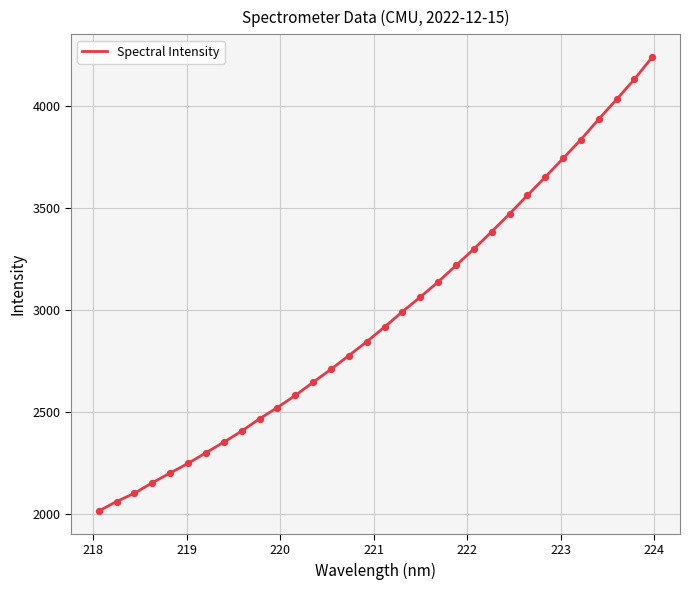

What is the minimum value shown in the chart?

2012.0